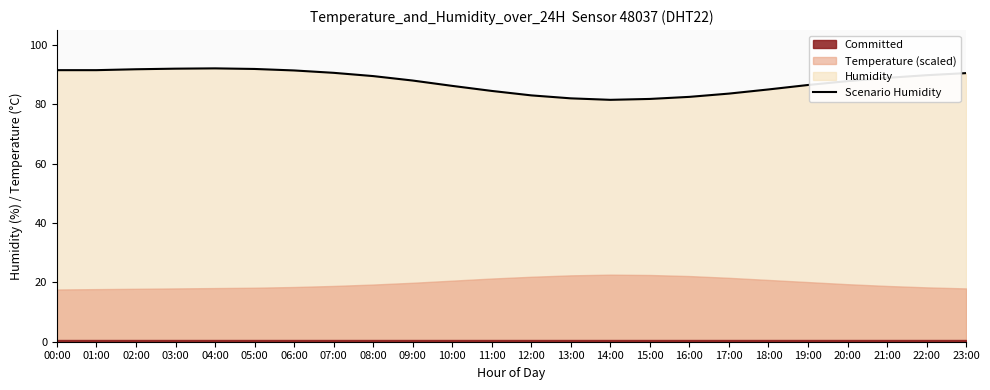

What is the label of the 13th point from the left?

12:00